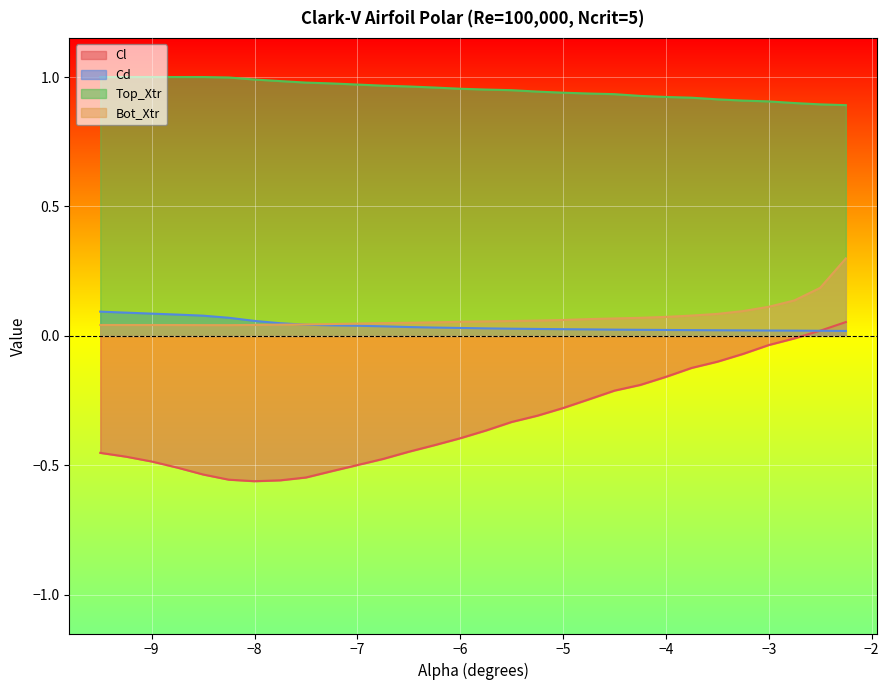

What is the sum of all Top_Xtr values?

28.6